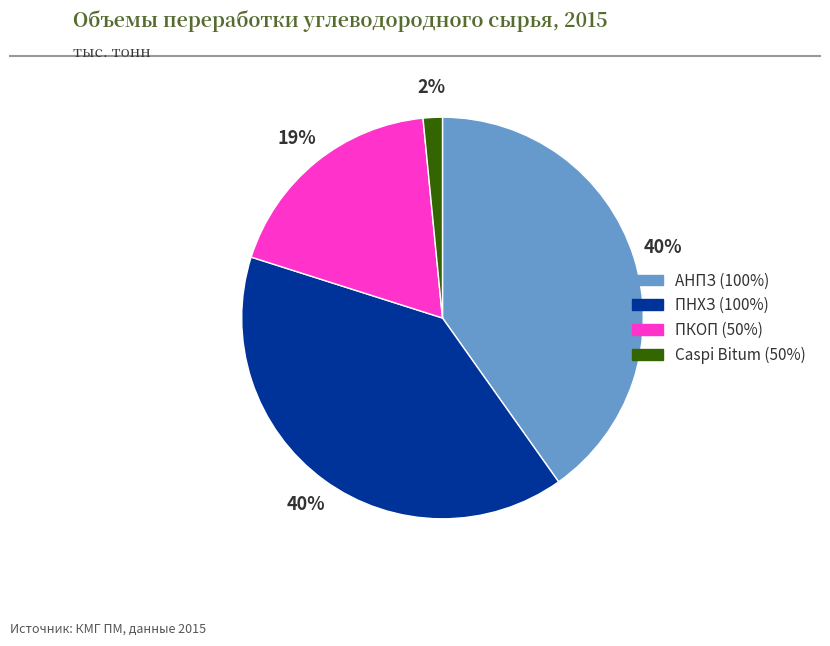

What percentage is the ПНХЗ (100%) slice, to the nearest percent?

40%